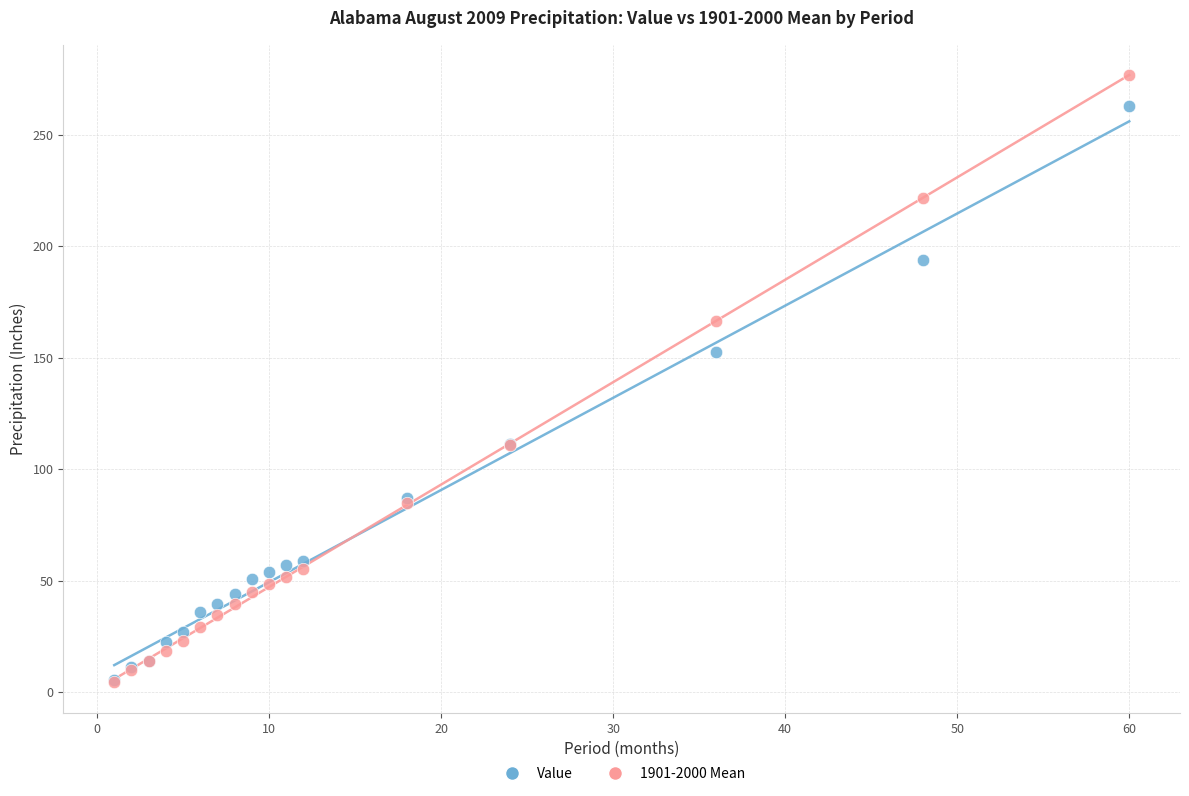

In the Value series, what Y value is closest to 134?

152.5